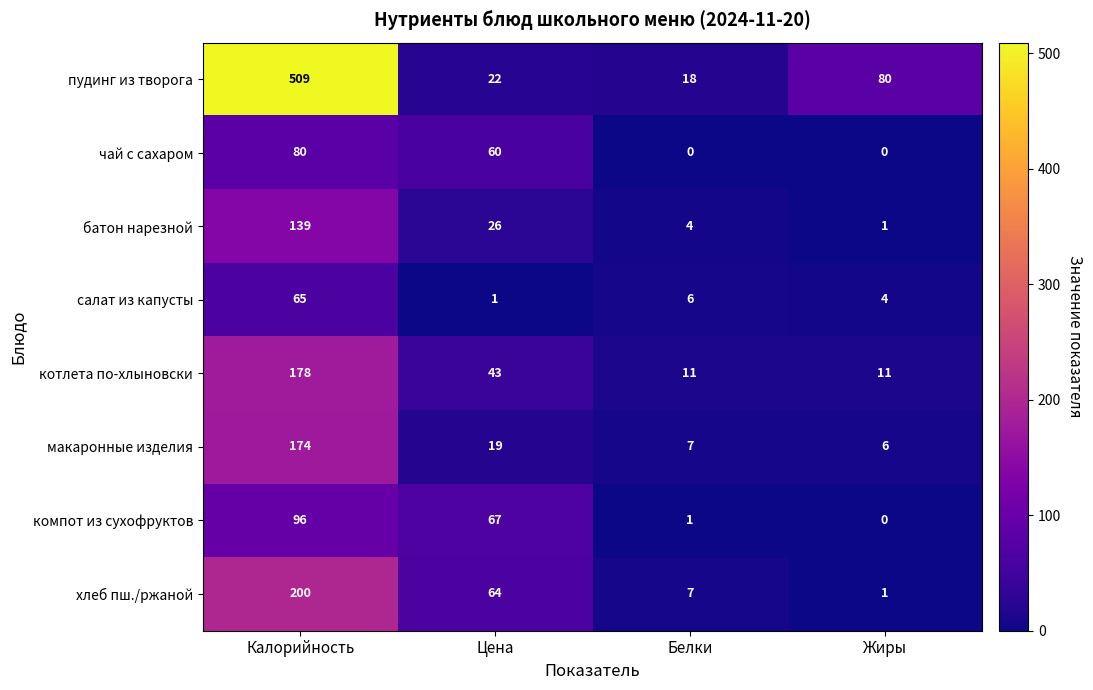

What is the approximate value of котлета по-хлыновски at Калорийность?

178